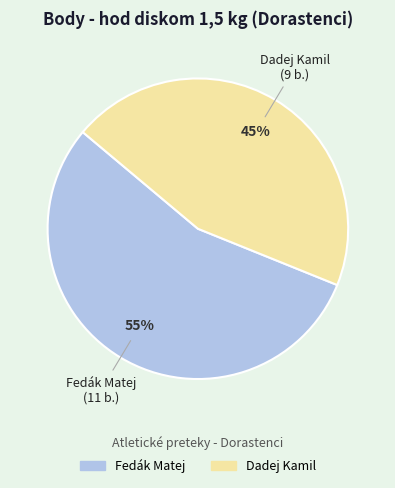

True or false: Fedák Matej accounts for 55% of the total.

True